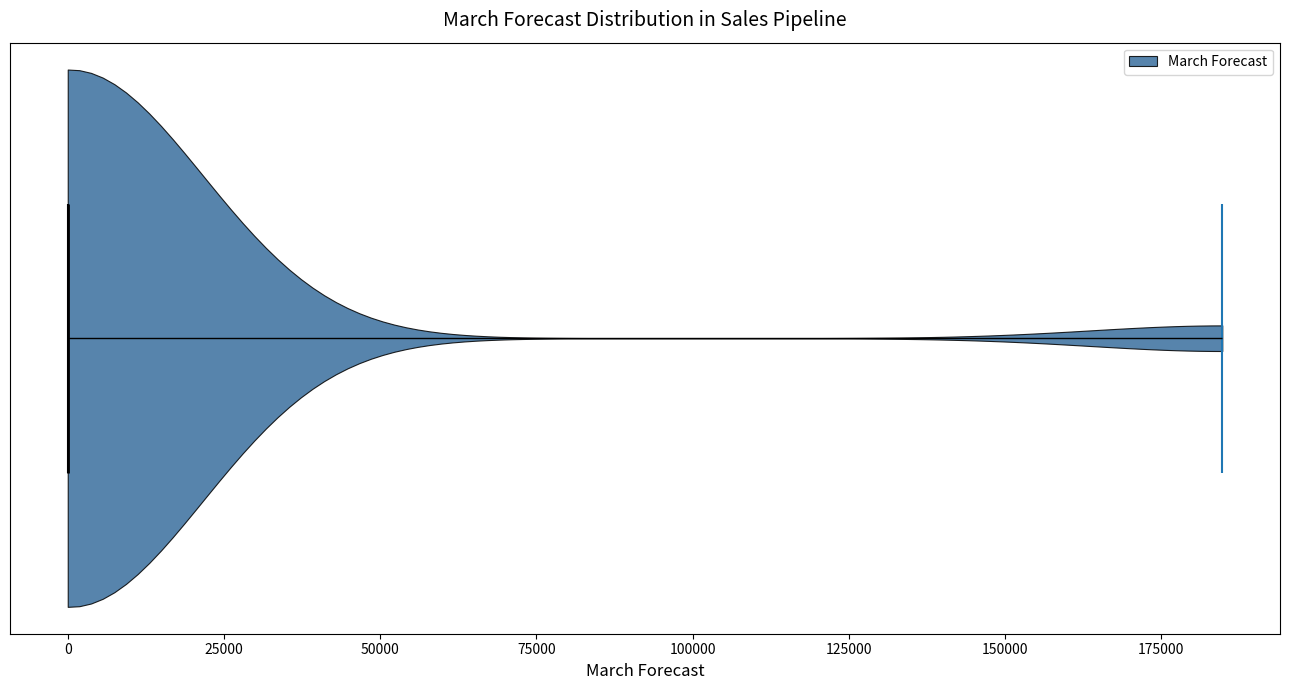

Read this violin plot against the x-axis: where its median line is, and the lowest and highest points the violin reaches. The values are not printed on the chart, so give them approximately, as read against the axis.

median line 0, lowest point 0, highest point 185000